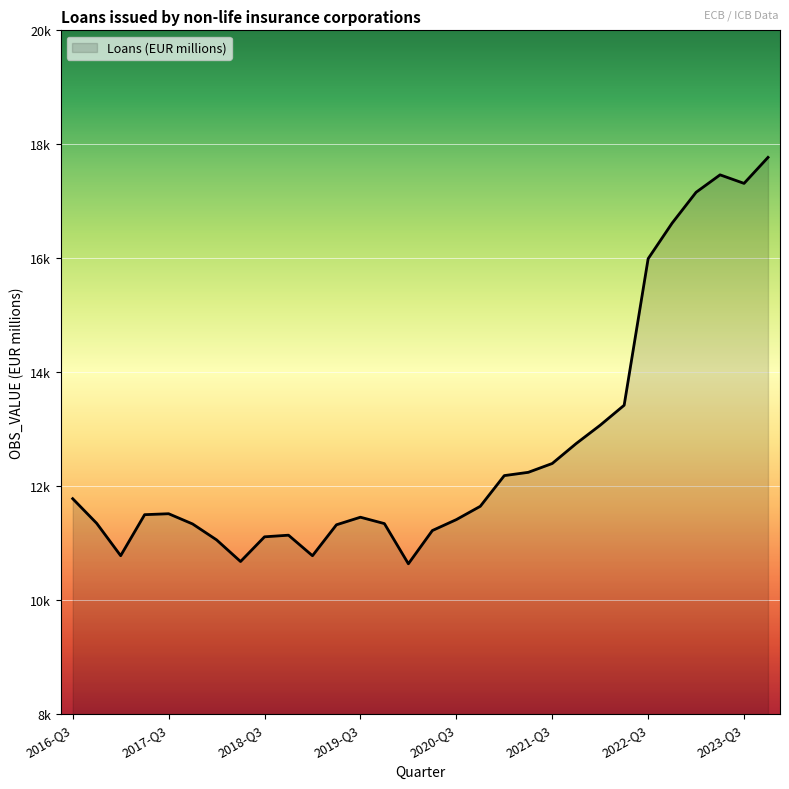

How many points are lower than both their immediate neighbors (excluding endpoints)?

5